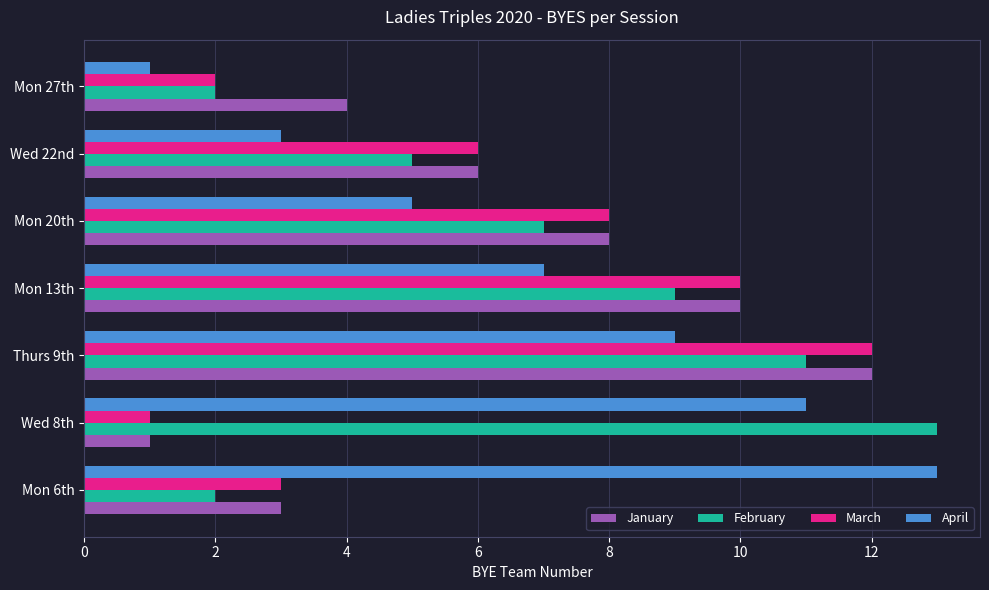

Which category has the lowest value in the March series?

Wed 8th